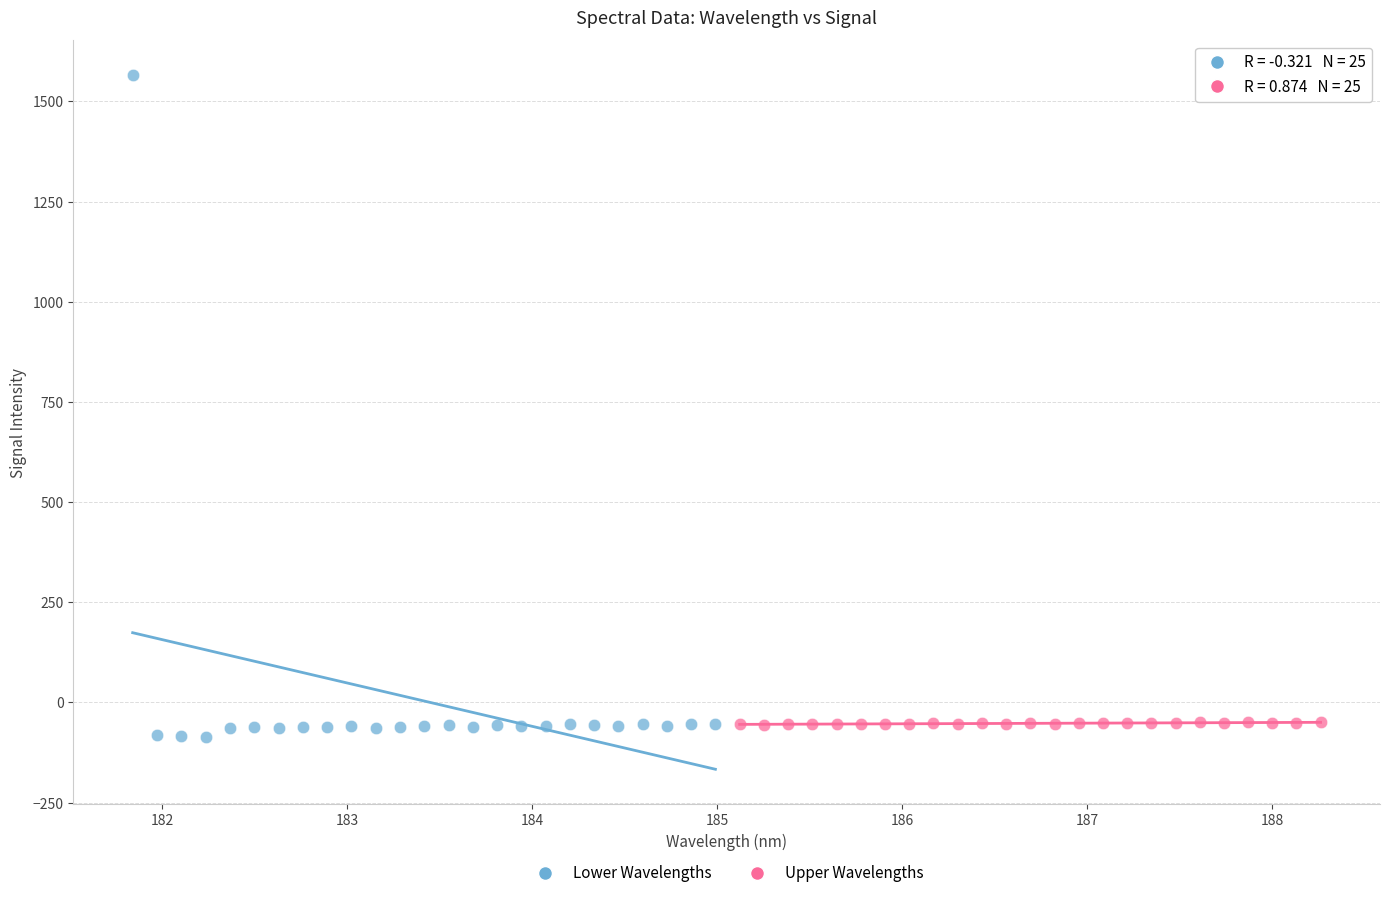

Which series reaches the maximum Y coordinate?

Lower Wavelengths